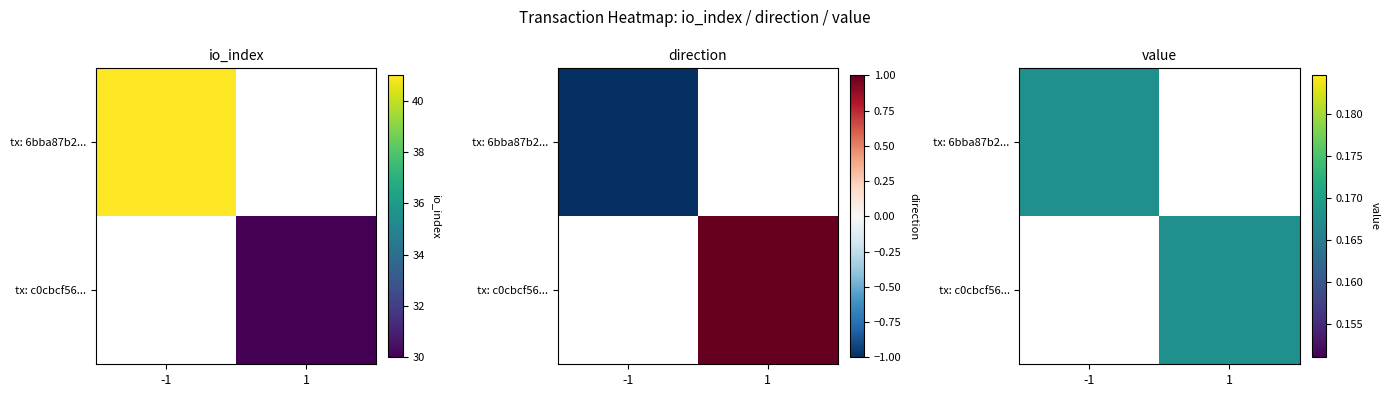

Rank the series by their average value, from lowest to highest.

c0cbcf56989873109d0b1e2e022a1b0d0e7b65d, 6bba87b2cf47449d78bbe43125835ccf7b854be